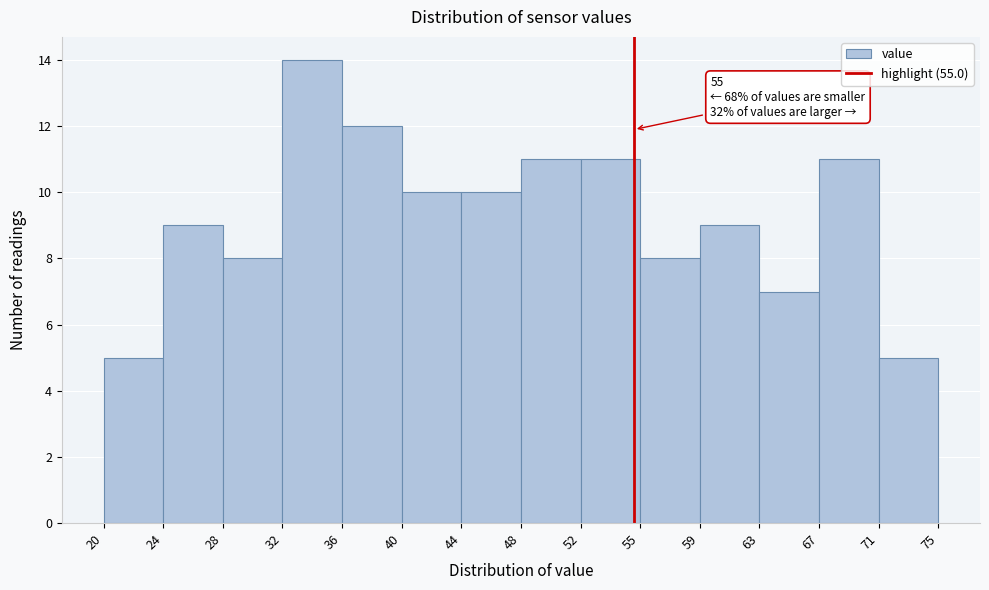

Which range on the x-axis has the tallest bar?

32 to 36